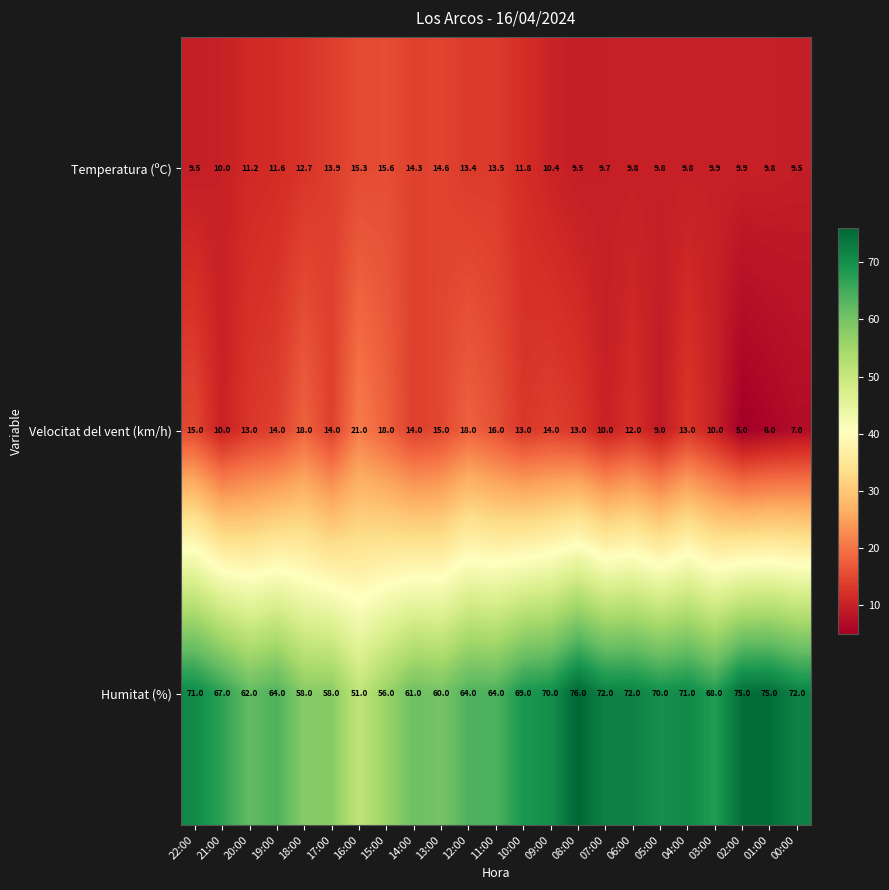

What is the difference between the highest and lowest values at 05:00?

61.0